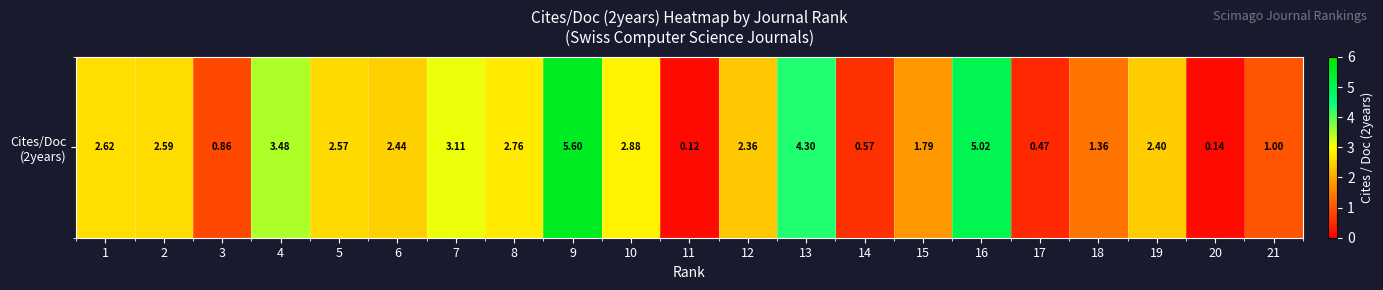

Which has a higher value, 15 or 6?

6